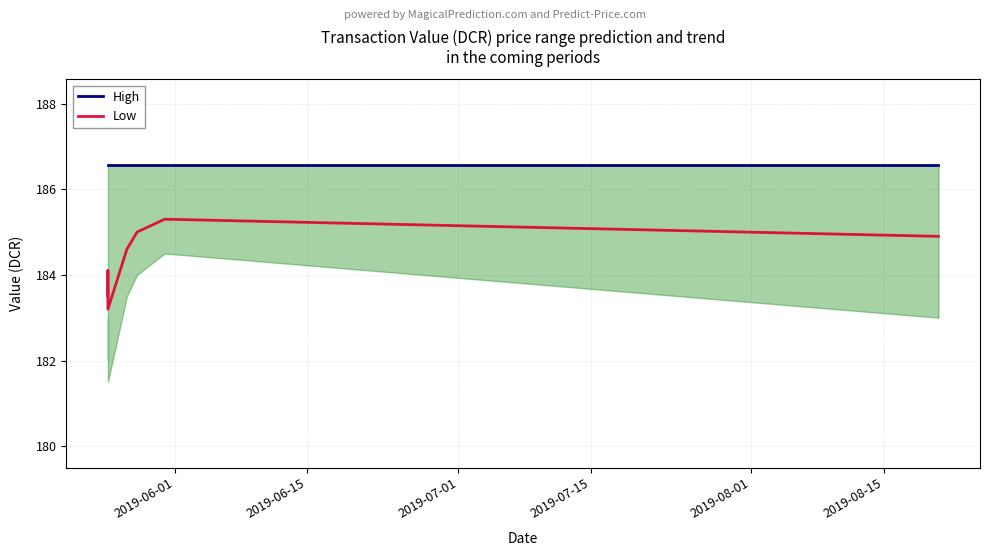

Which series has the largest total across all categories?

High